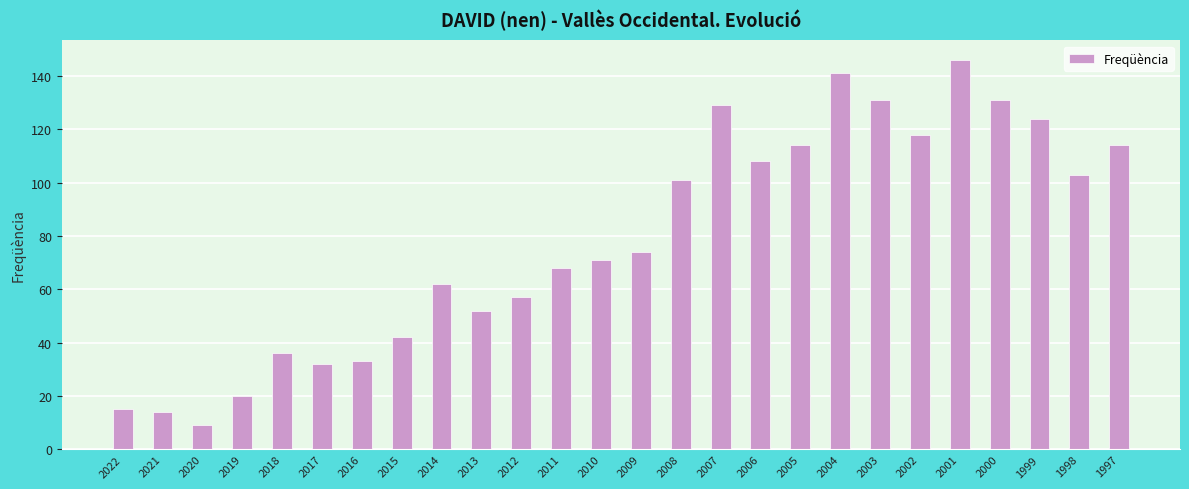

True or false: the data shows 15 at 2022.

True